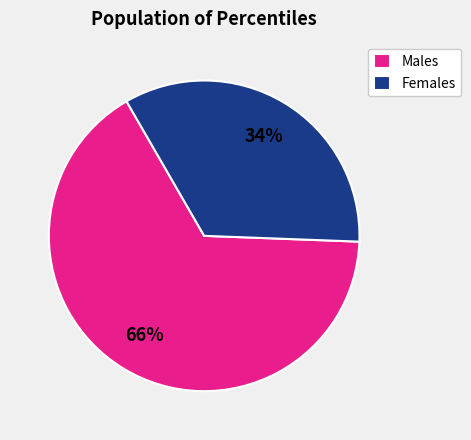

Combined, do Females and Males account for over 50%?

Yes